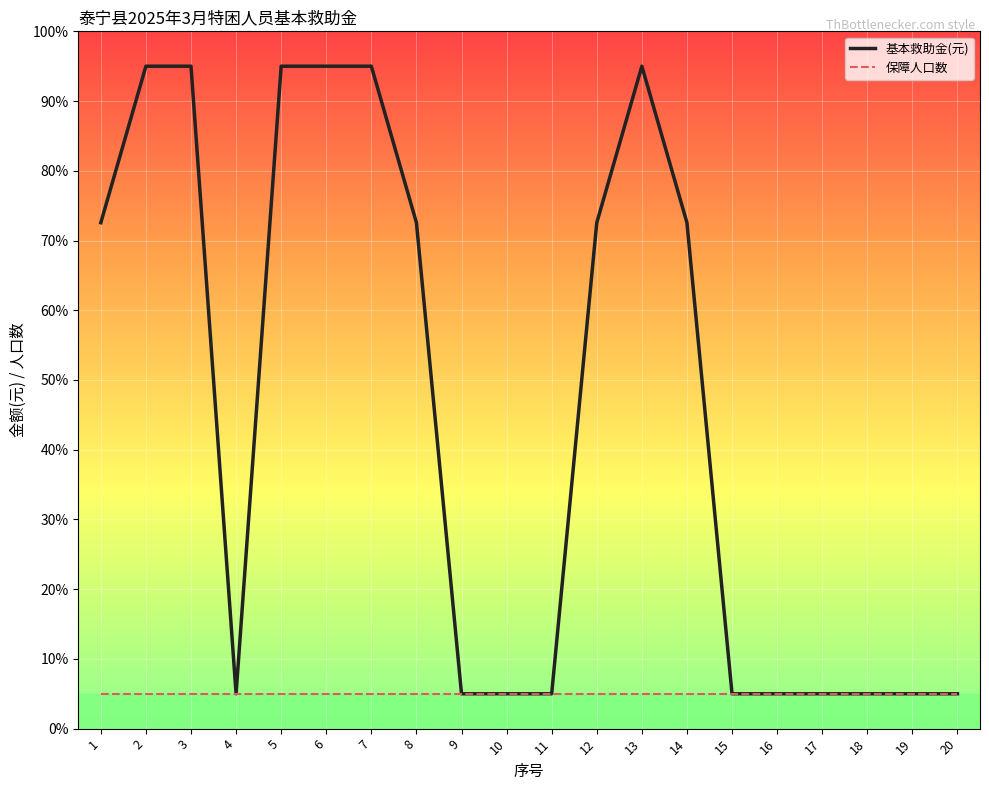

What is the difference between the 基本救助金(元) values at 20 and 12?

67.6